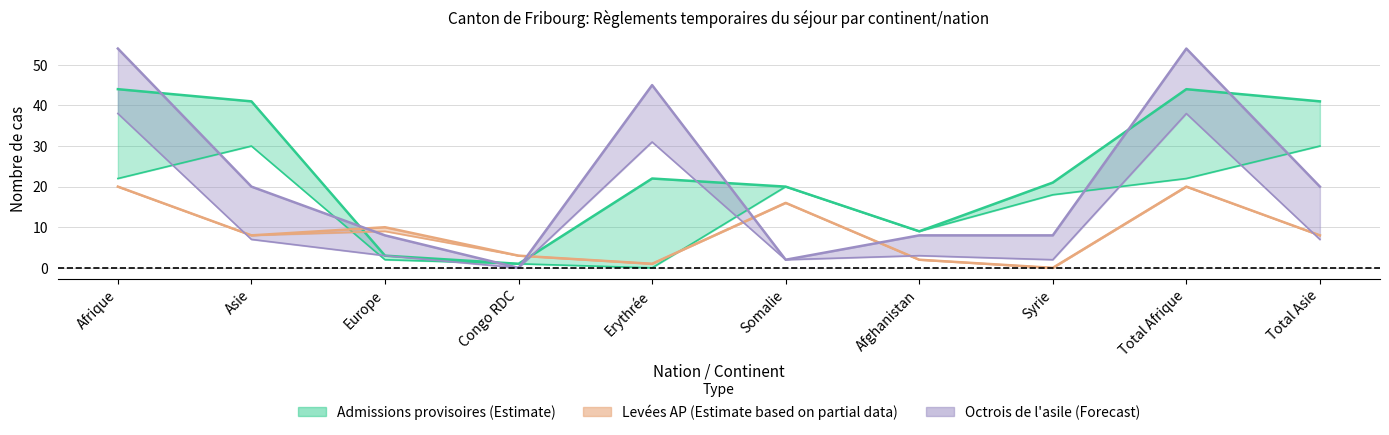

How many categories are shown in the chart?

10